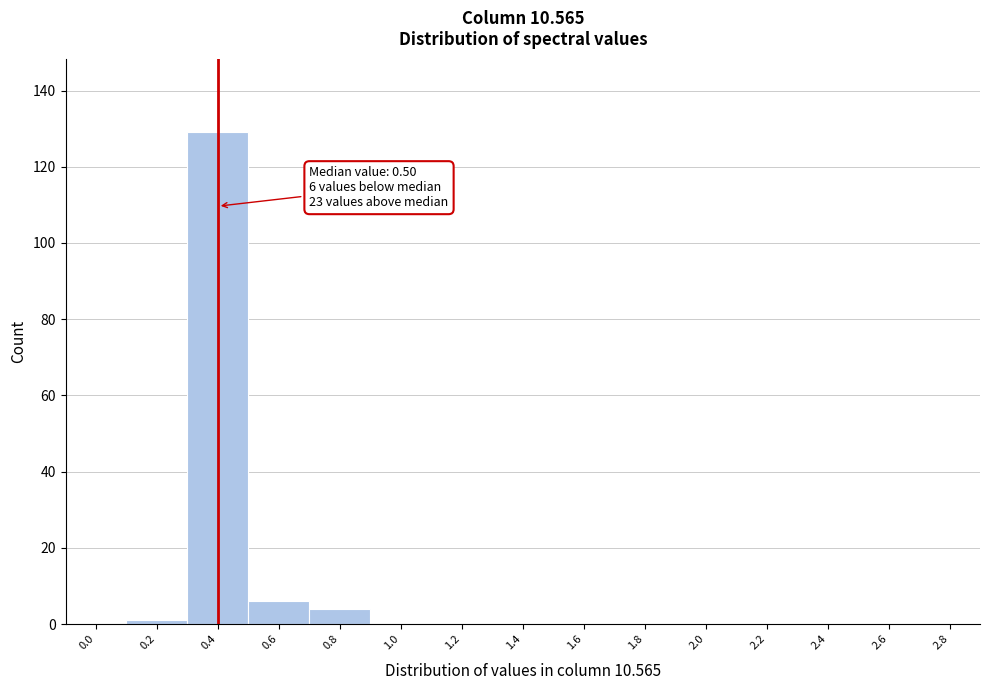

What is the maximum value shown in the chart?

129